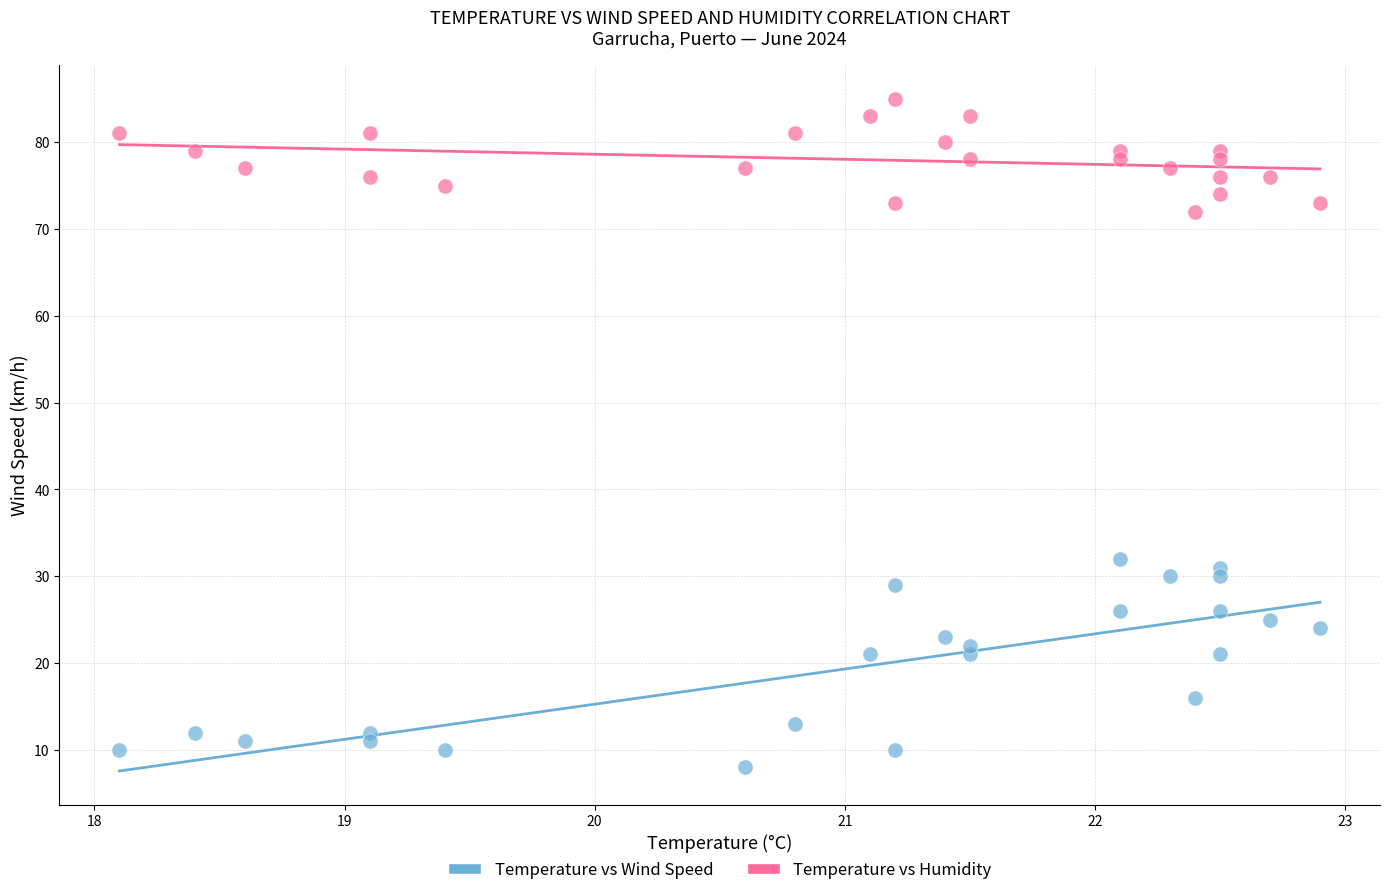

Which series has the widest spread of Y values?

Temperature vs Wind Speed